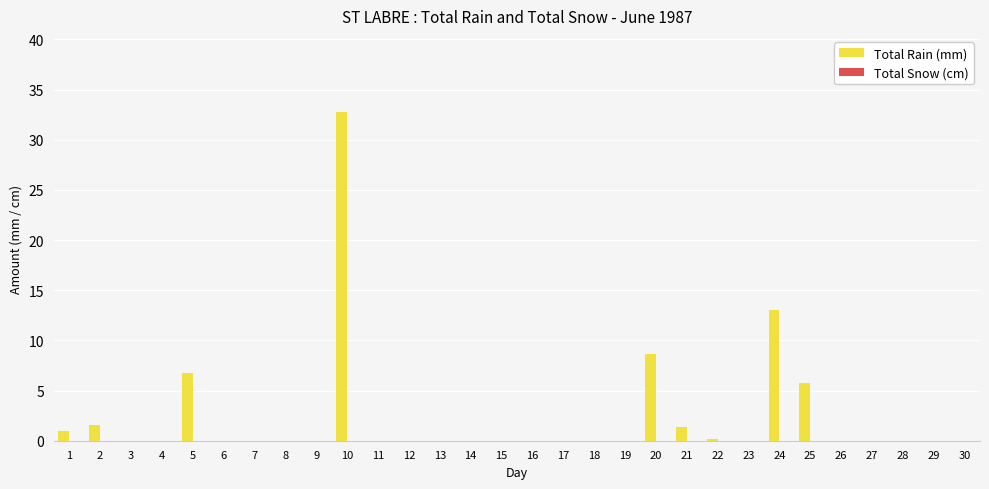

What is the greatest value displayed?

32.8